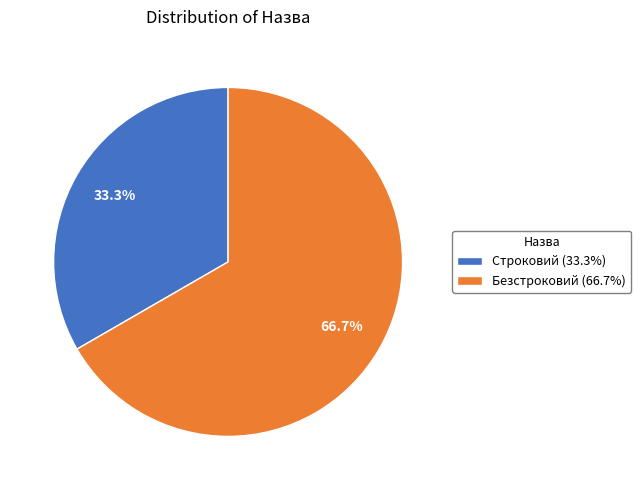

To the nearest percent, what percentage of the pie is Безстроковий?

67%